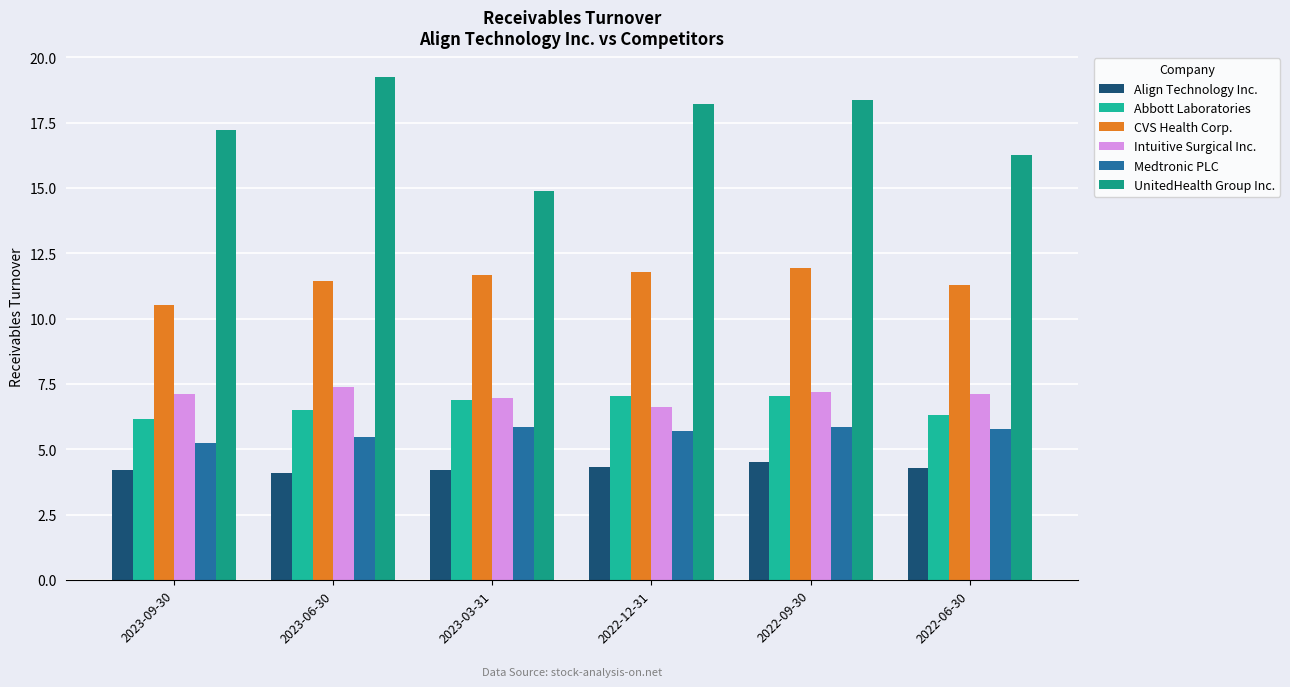

Which series has the largest range (max minus min)?

UnitedHealth Group Inc.